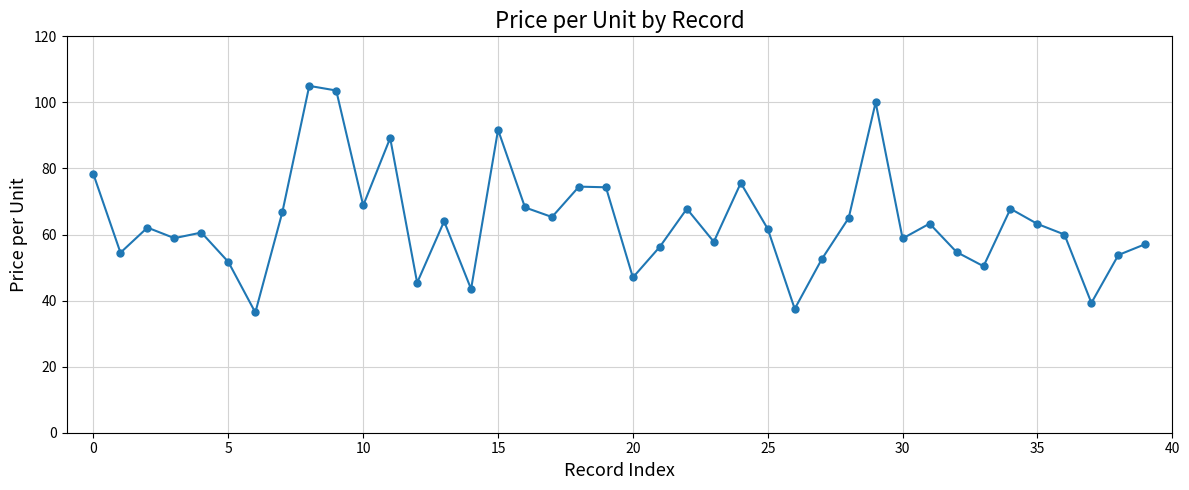

What is the greatest value displayed?

105.0